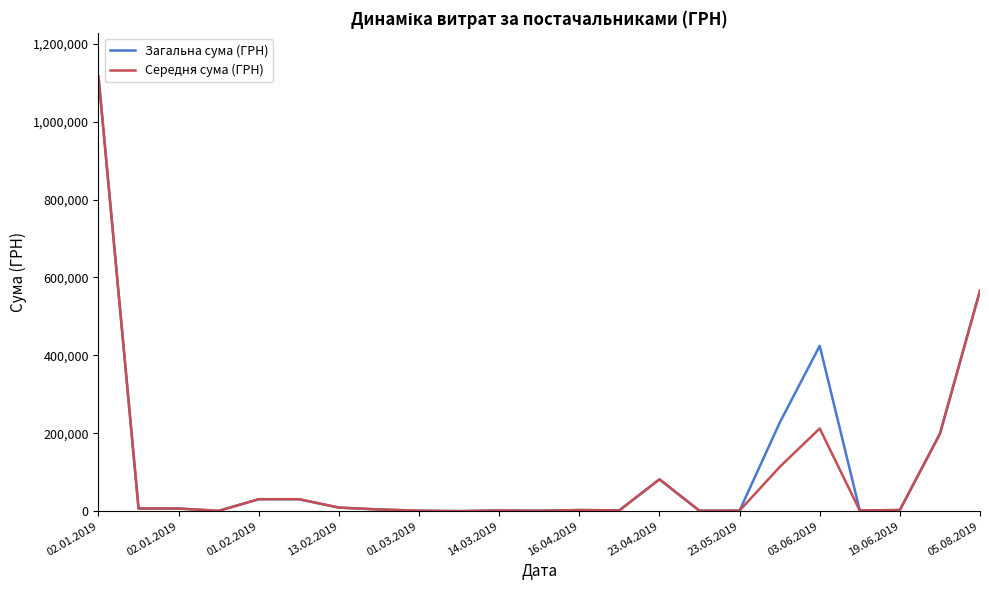

What is the maximum value for Загальна сума (ГРН)?

1115630.5